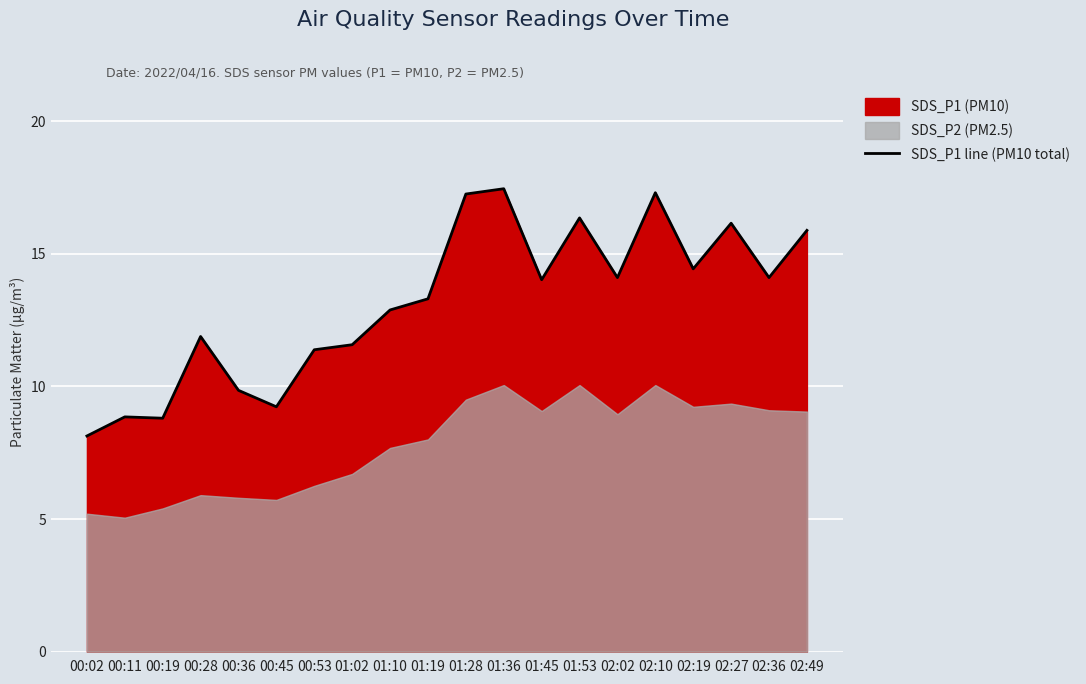

List the labels in order of value, largest first.

01:36, 02:10, 01:28, 01:53, 02:27, 02:49, 02:19, 02:02, 02:36, 01:45, 01:19, 01:10, 00:28, 01:02, 00:53, 00:36, 00:45, 00:11, 00:19, 00:02